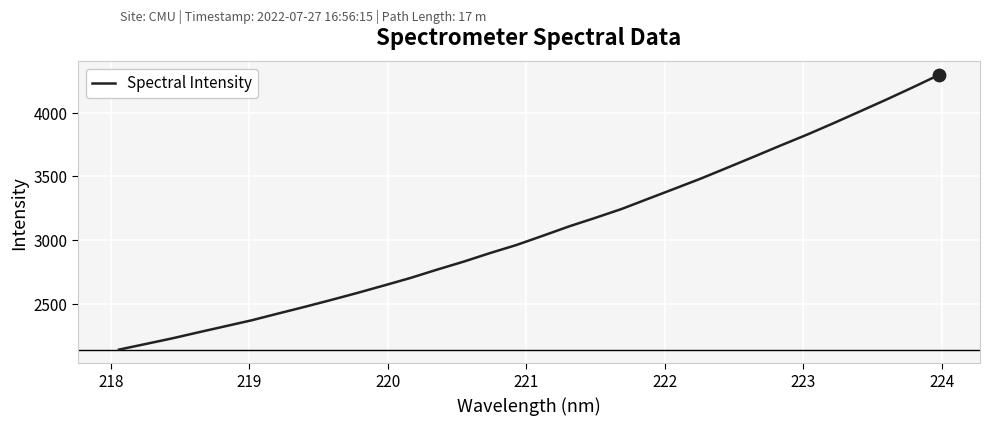

What is the minimum value shown in the chart?

2139.5